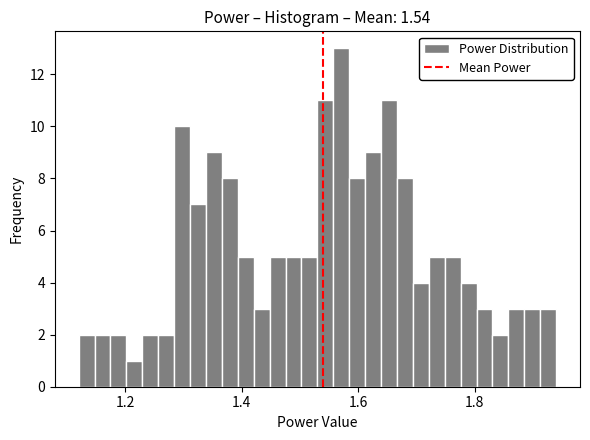

Around what value on the x-axis is the tallest bar? Give the approximate position of its centre, as read against the axis.

1.58